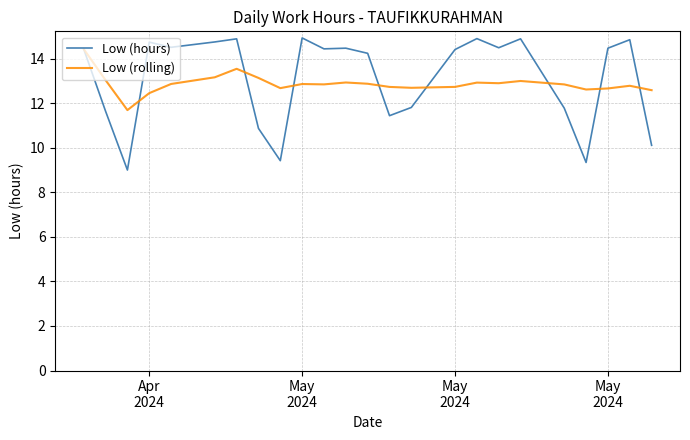

What is the lowest value of the Low (hours) series?

9.0